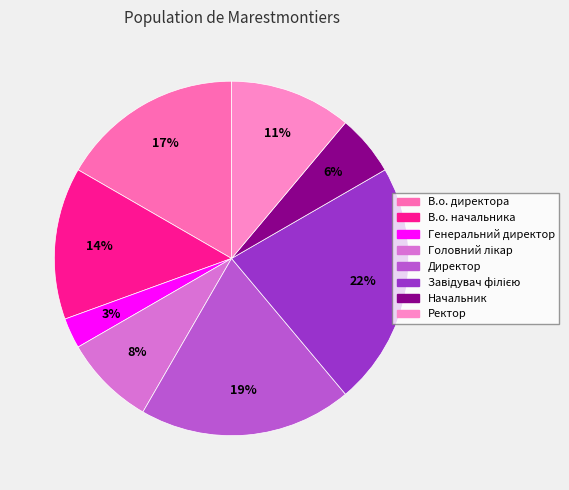

Does any single category account for the majority?

No